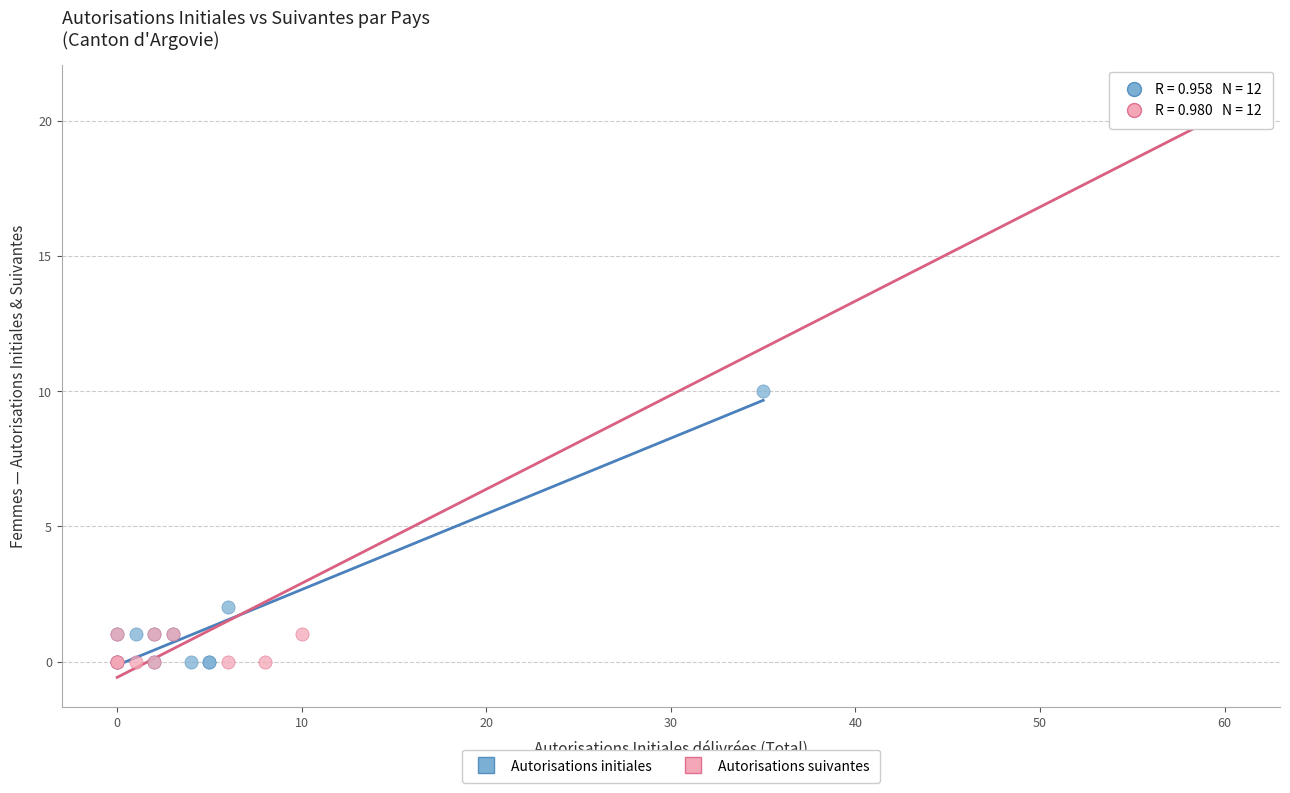

Which series reaches the maximum Y coordinate?

Autorisations suivantes